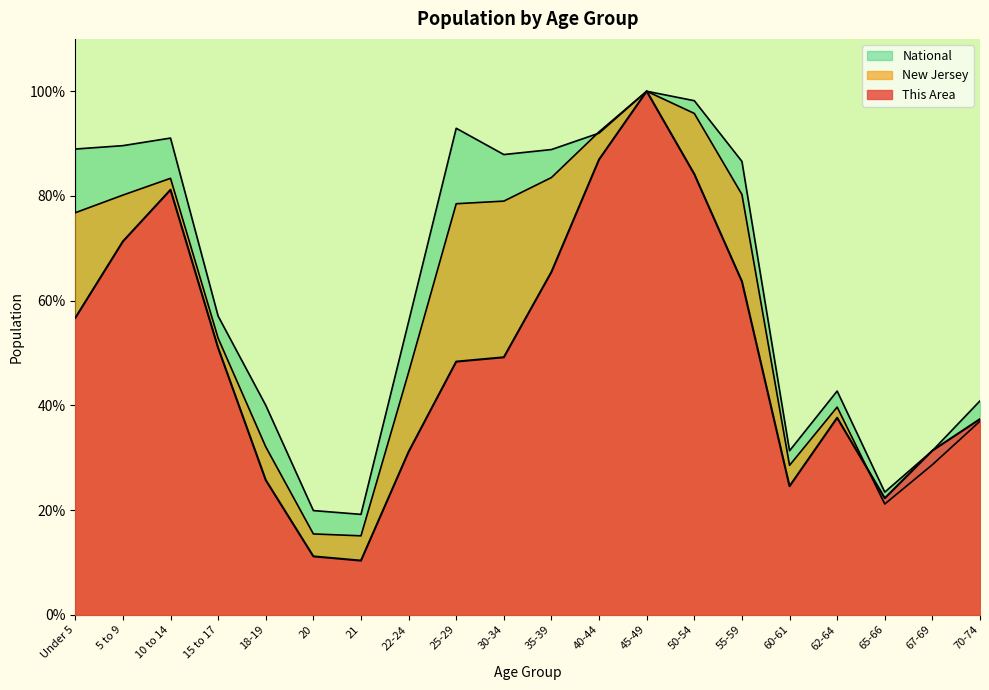

List the series in order of their overall mean, highest first.

National, New Jersey, This Area